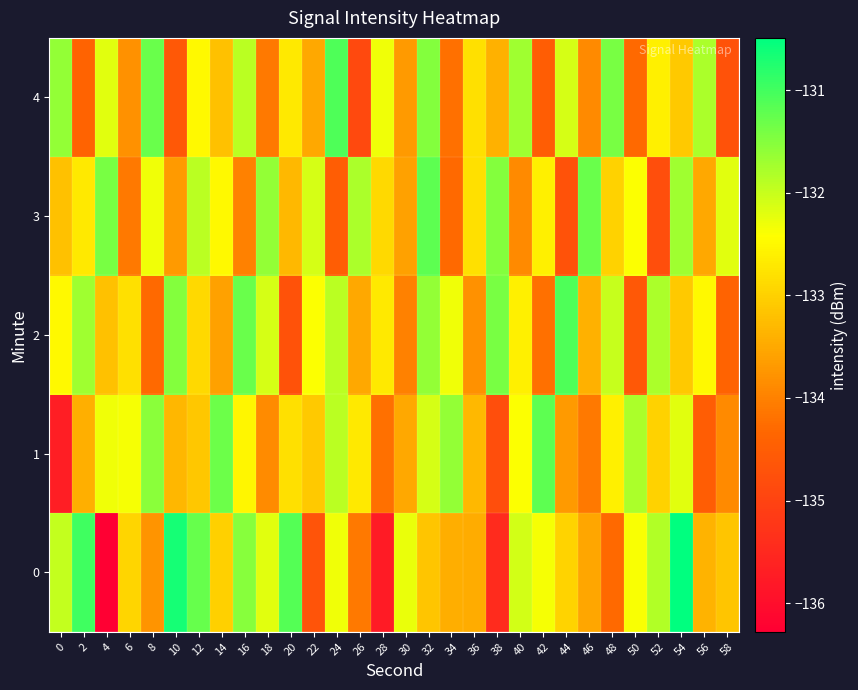

Reading left to right, transcribe all the data shown in this chart.

0: 0=-132.0	2=-131.0	4=-136.3	6=-132.9	8=-133.8	10=-130.7	12=-131.3	14=-133.0	16=-131.5	18=-132.2	20=-131.1	22=-134.7	24=-132.3	26=-134.1	28=-135.8	30=-132.3	32=-133.2	34=-133.4	36=-133.5	38=-135.5	40=-132.1	42=-132.4	44=-133.0	46=-133.5	48=-134.3	50=-132.4	52=-131.8	54=-130.5	56=-133.4	58=-133.2
1: 0=-135.7	2=-133.4	4=-132.3	6=-132.4	8=-131.5	10=-133.3	12=-133.1	14=-131.3	16=-132.5	18=-133.9	20=-132.8	22=-133.1	24=-131.9	26=-132.7	28=-134.2	30=-133.5	32=-132.1	34=-131.6	36=-133.3	38=-134.8	40=-132.4	42=-131.2	44=-133.7	46=-134.1	48=-132.6	50=-131.8	52=-133.0	54=-132.2	56=-134.5	58=-133.9
2: 0=-132.5	2=-131.7	4=-133.2	6=-132.8	8=-134.3	10=-131.5	12=-132.9	14=-133.6	16=-131.3	18=-132.1	20=-134.7	22=-132.4	24=-131.9	26=-133.5	28=-132.7	30=-134.0	32=-131.6	34=-132.3	36=-133.8	38=-131.4	40=-132.6	42=-134.2	44=-131.1	46=-133.4	48=-132.0	50=-134.6	52=-131.8	54=-133.1	56=-132.5	58=-134.4
3: 0=-133.2	2=-132.7	4=-131.4	6=-134.1	8=-132.3	10=-133.7	12=-131.9	14=-132.5	16=-134.0	18=-131.6	20=-133.3	22=-132.1	24=-134.5	26=-131.8	28=-132.9	30=-133.6	32=-131.2	34=-134.3	36=-132.8	38=-131.5	40=-133.9	42=-132.6	44=-134.7	46=-131.3	48=-133.0	50=-132.4	52=-134.8	54=-131.7	56=-133.5	58=-132.2
4: 0=-131.6	2=-134.4	4=-132.2	6=-133.8	8=-131.3	10=-134.6	12=-132.5	14=-133.2	16=-131.9	18=-134.1	20=-132.7	22=-133.5	24=-131.1	26=-134.9	28=-132.3	30=-133.7	32=-131.5	34=-134.2	36=-132.8	38=-133.4	40=-131.7	42=-134.5	44=-132.1	46=-133.9	48=-131.4	50=-134.3	52=-132.6	54=-133.1	56=-131.8	58=-134.7